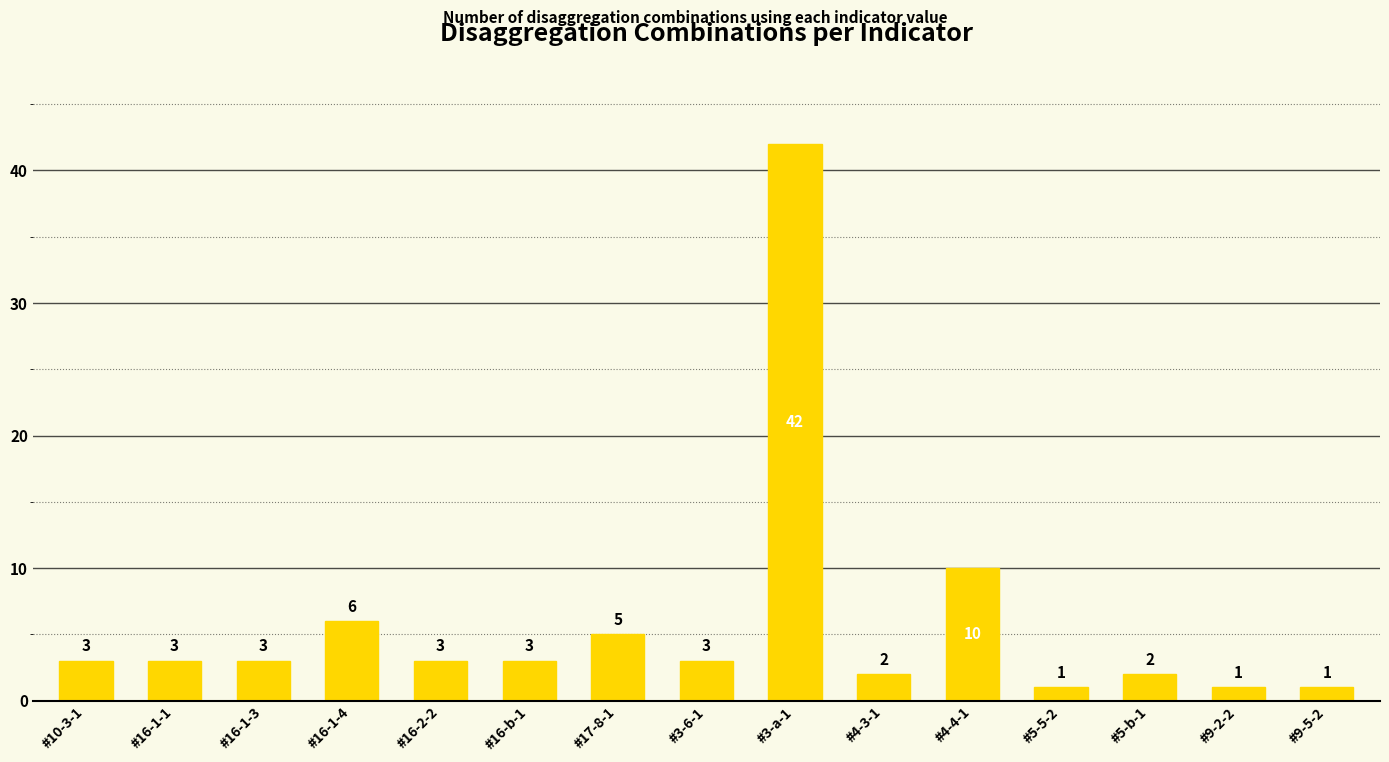

What is the sum of the values at #3-6-1 and #17-8-1?

8